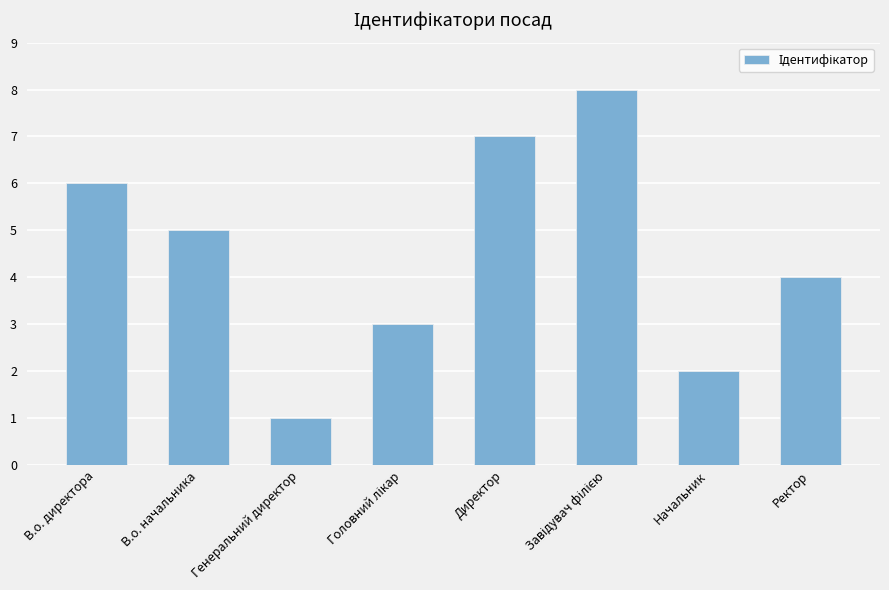

The value at В.о. директора is 10. True or false?

False